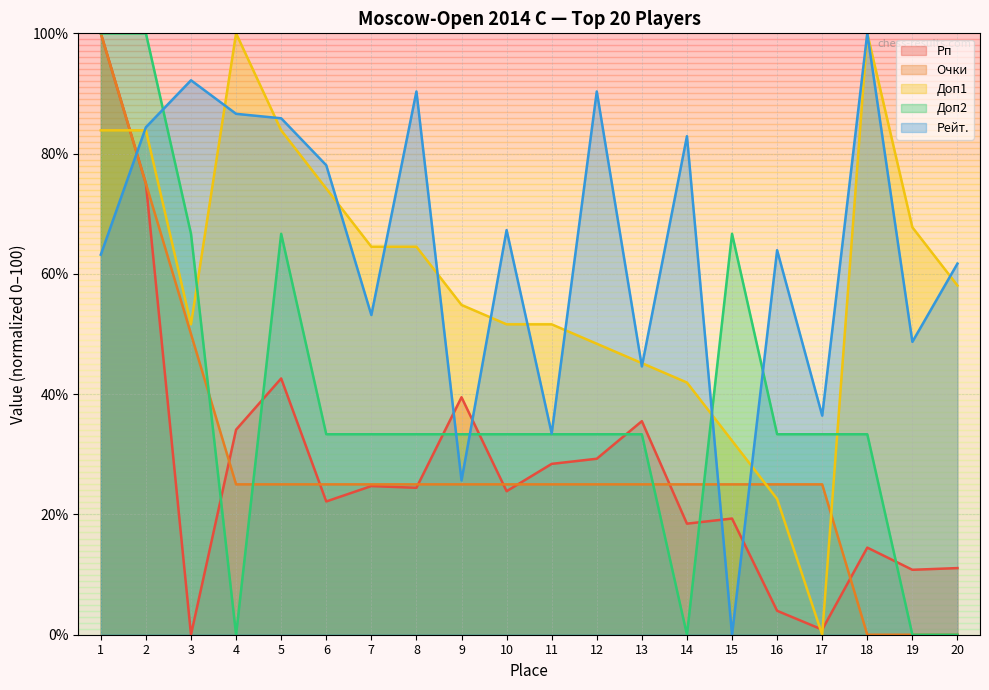

True or false: Рейт. has more than 1 points higher than both neighbors.

True